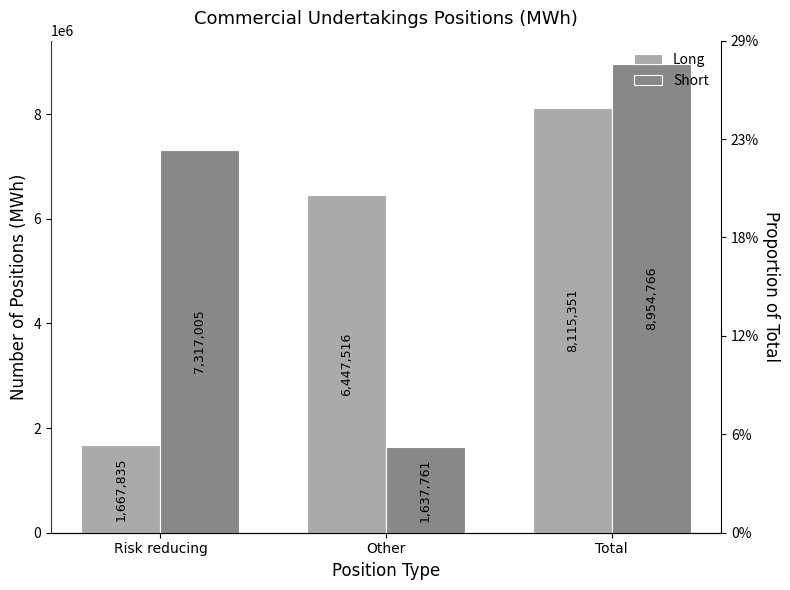

List the labels in order of Short value, largest first.

Total, Risk reducing, Other